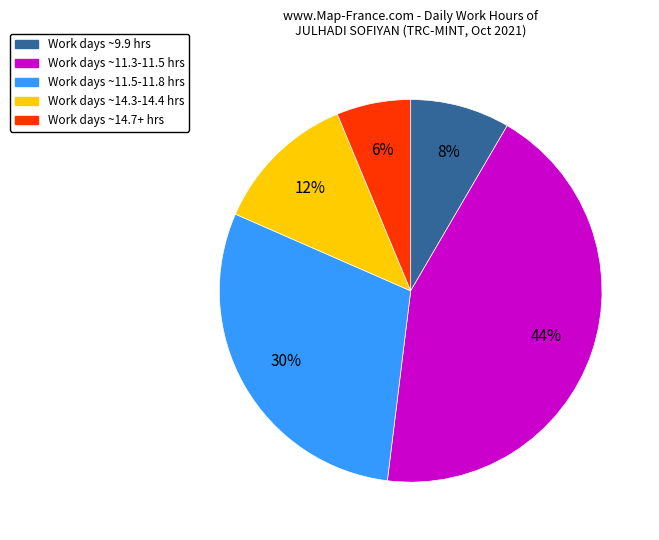

Is there any slice that represents more than half of the pie?

No